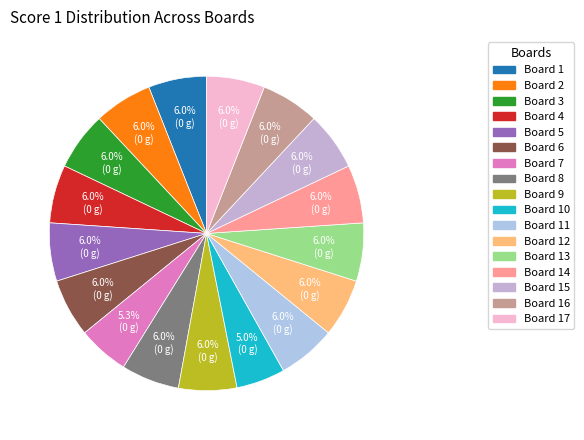

How many slices are in this pie chart?

17